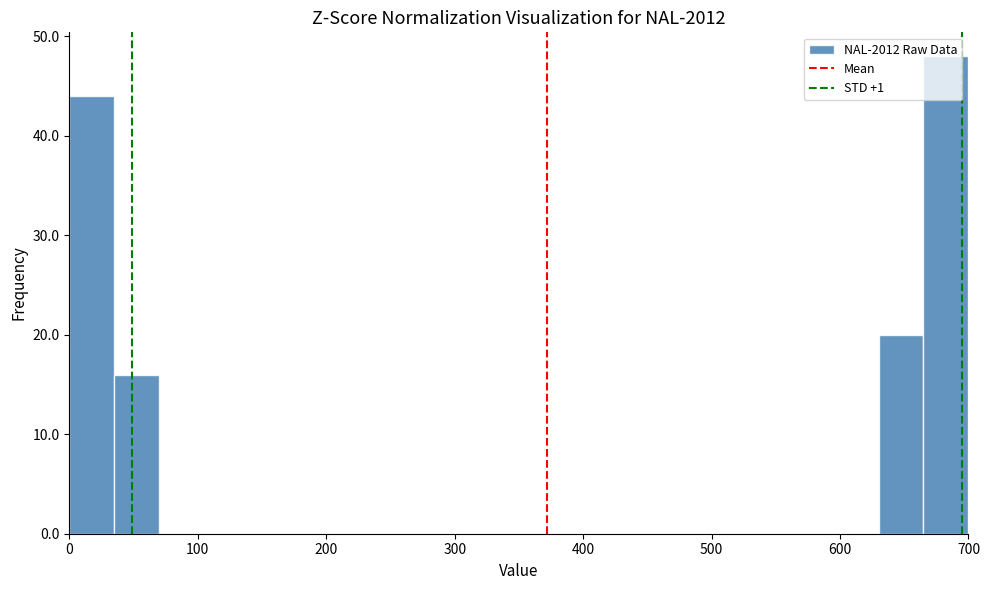

Read against the x-axis, roughly where is the centre of the tallest bar?

680